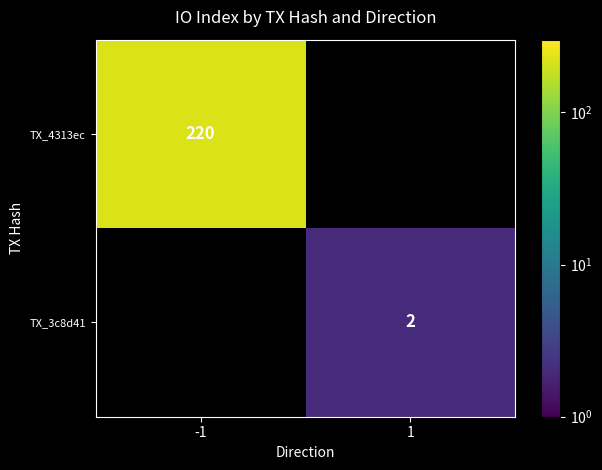

Is the value of TX_4313ec at -1 greater than the value of TX_3c8d41 at 1?

Yes